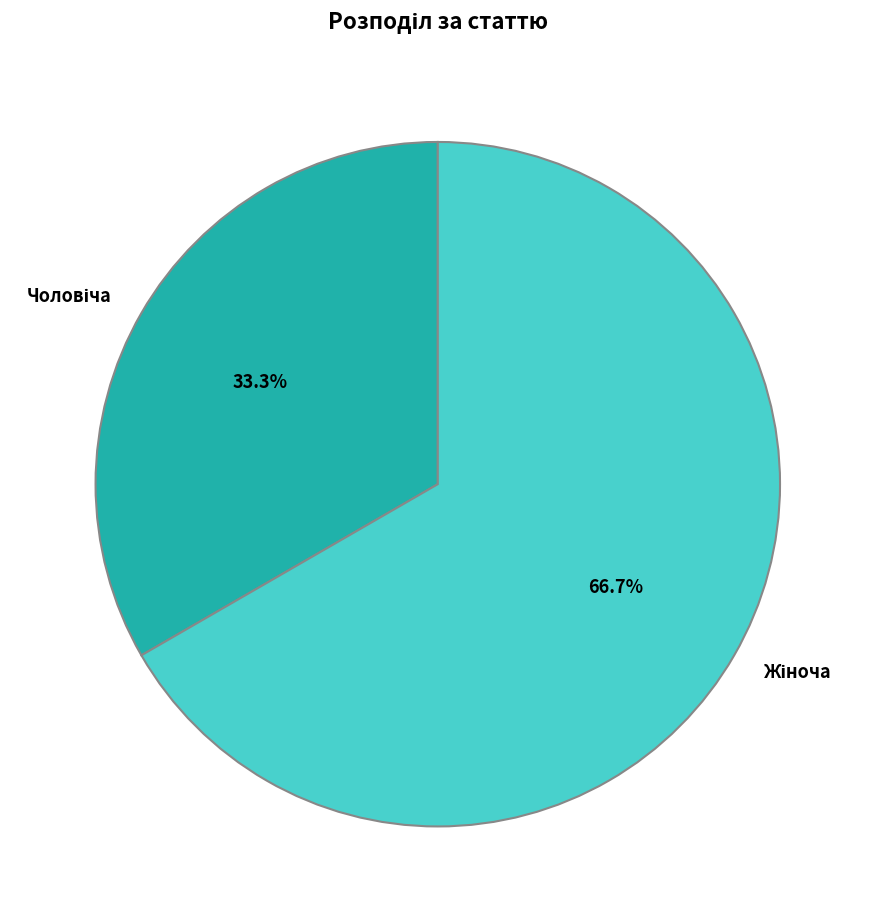

Is there any slice that represents more than half of the pie?

Yes